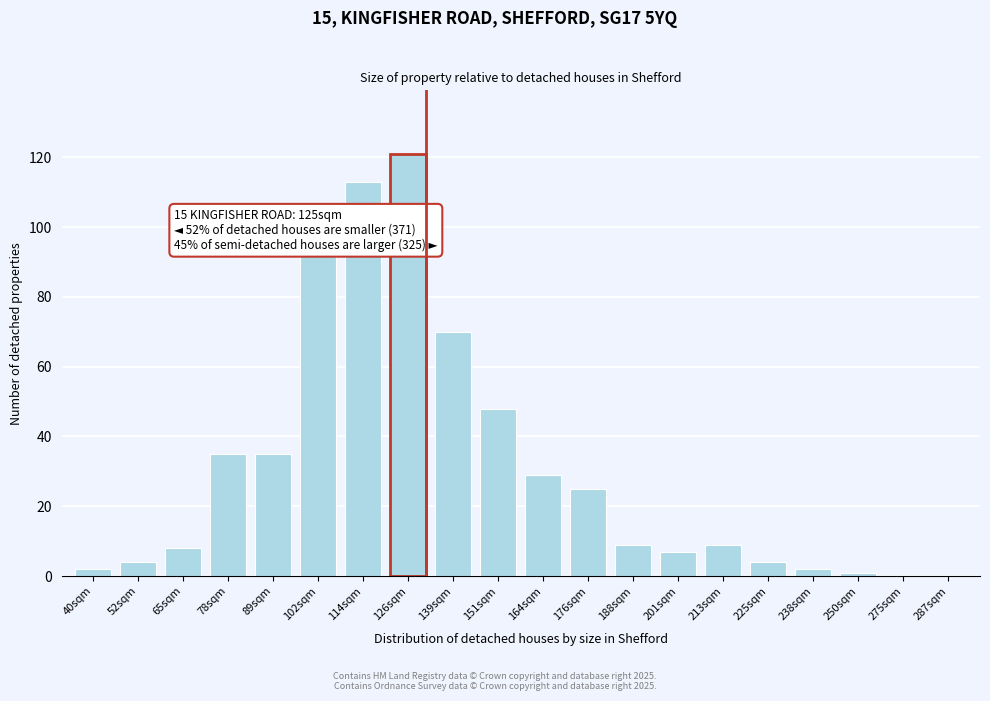

Reading left to right, what are all the values shown in this chart?

40sqm=2	52sqm=4	65sqm=8	78sqm=35	89sqm=35	102sqm=92	114sqm=113	126sqm=121	139sqm=70	151sqm=48	164sqm=29	176sqm=25	188sqm=9	201sqm=7	213sqm=9	225sqm=4	238sqm=2	250sqm=1	275sqm=0	287sqm=0